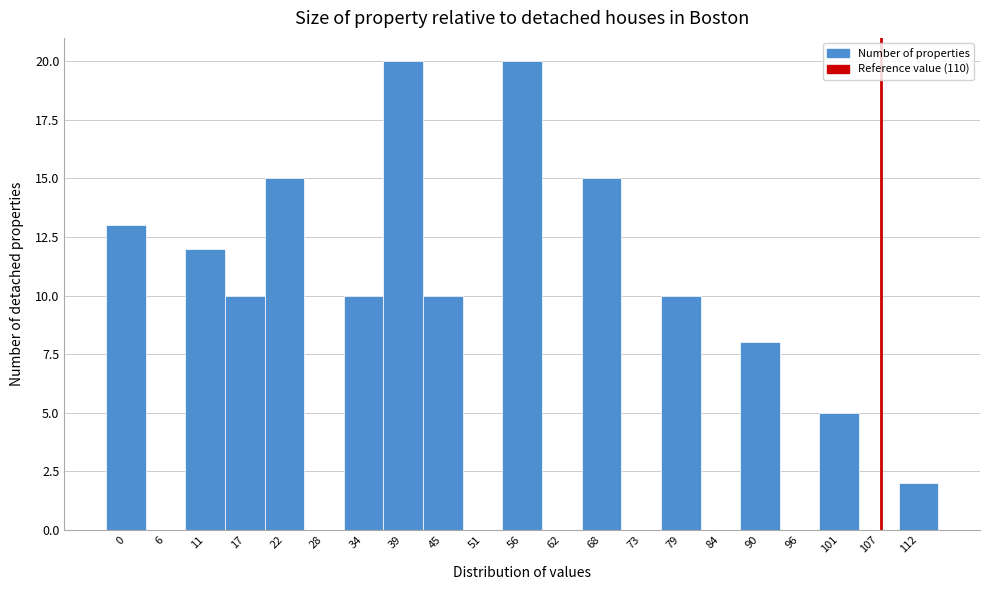

Reading left to right, transcribe all the data shown in this chart.

0=13	6=0	11=12	17=10	22=15	28=0	34=10	39=20	45=10	51=0	56=20	62=0	68=15	73=0	79=10	84=0	90=8	96=0	101=5	107=0	112=2